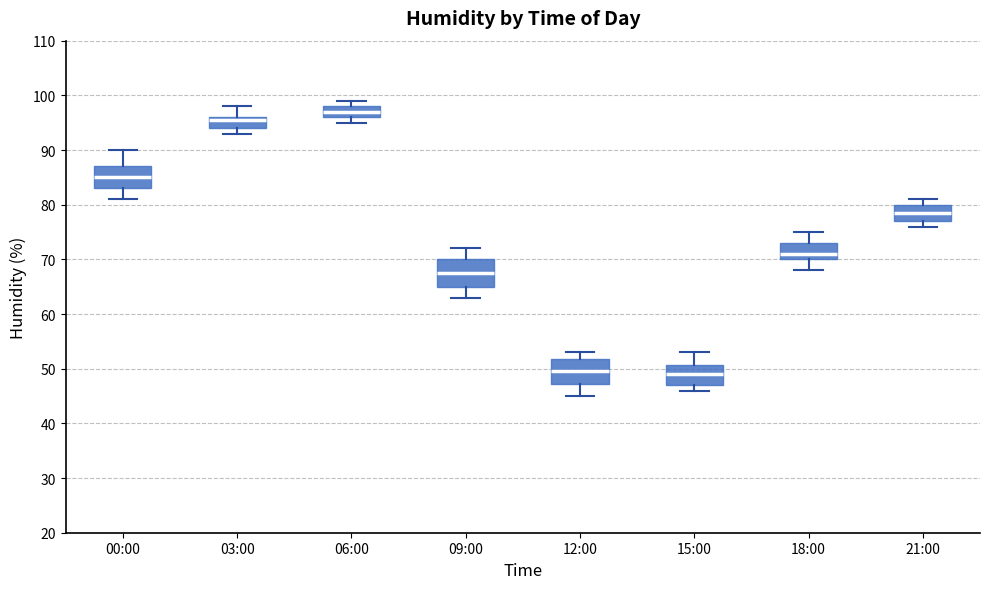

Where is the lower edge of the box for 00:00 on the y-axis? The values are not printed on the chart, so give them approximately, as read against the axis.

83